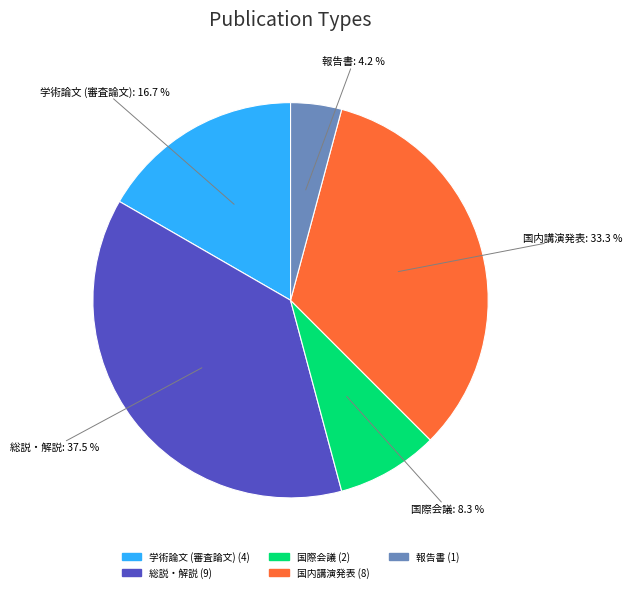

To the nearest percent, what is the difference between the 学術論文 (審査論文) and 総説・解説 slice percentages?

21%